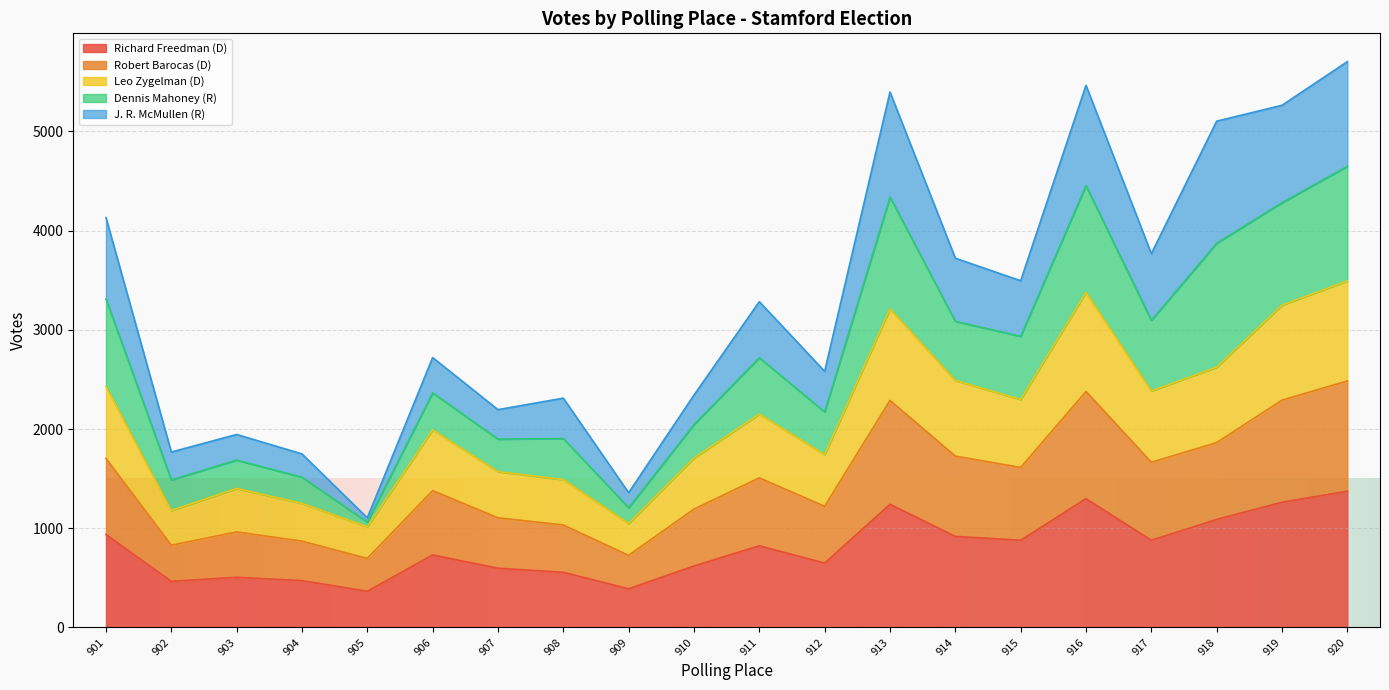

True or false: Richard Freedman (D) has a value of 649 at 912.

True